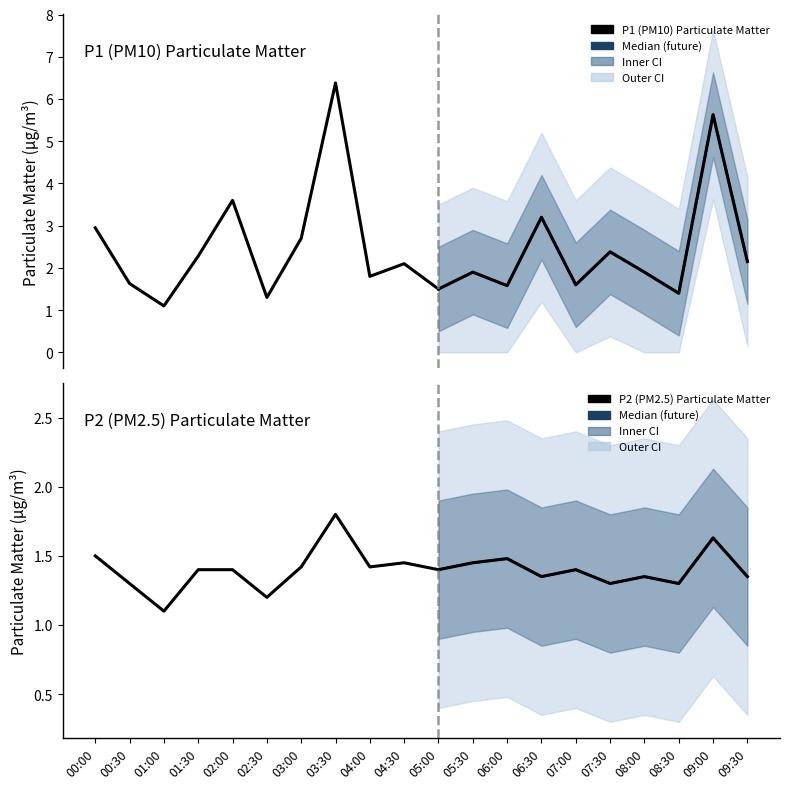

Reading left to right, what are all the values shown in this chart?

P1: 3.0	1.6	1.1	2.3	3.6	1.3	2.7	6.4	1.8	2.1	1.5	1.9	1.6	3.2	1.6	2.4	1.9	1.4	5.6	2.1
P2: 1.5	1.3	1.1	1.4	1.4	1.2	1.4	1.8	1.4	1.4	1.4	1.4	1.5	1.4	1.4	1.3	1.4	1.3	1.6	1.4